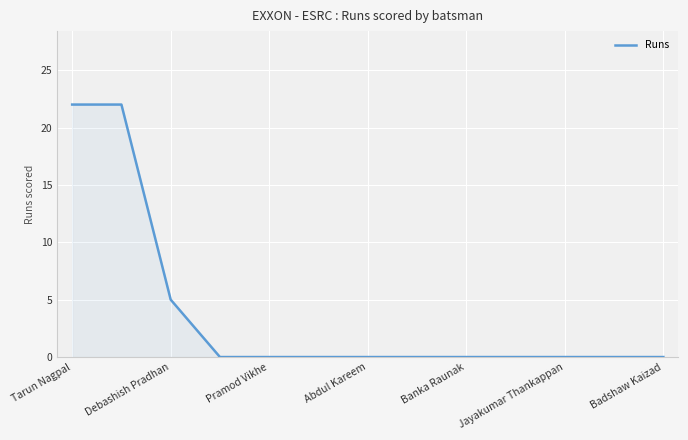

Reading right to left, extract all data points from this chart.

0	0	0	0	0	0	0	0	0	0	5	22	22